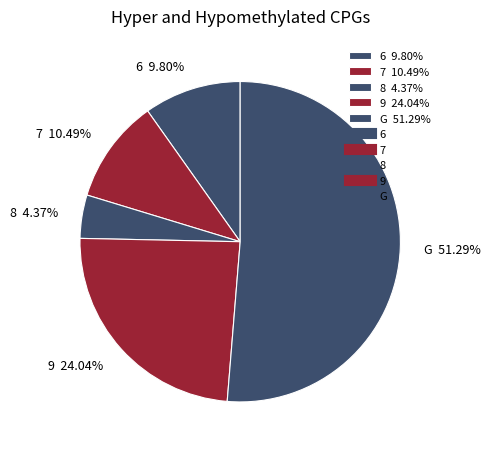

Approximately how many times larger is the value at G 51.29% compared to 8 4.37%?

11.7